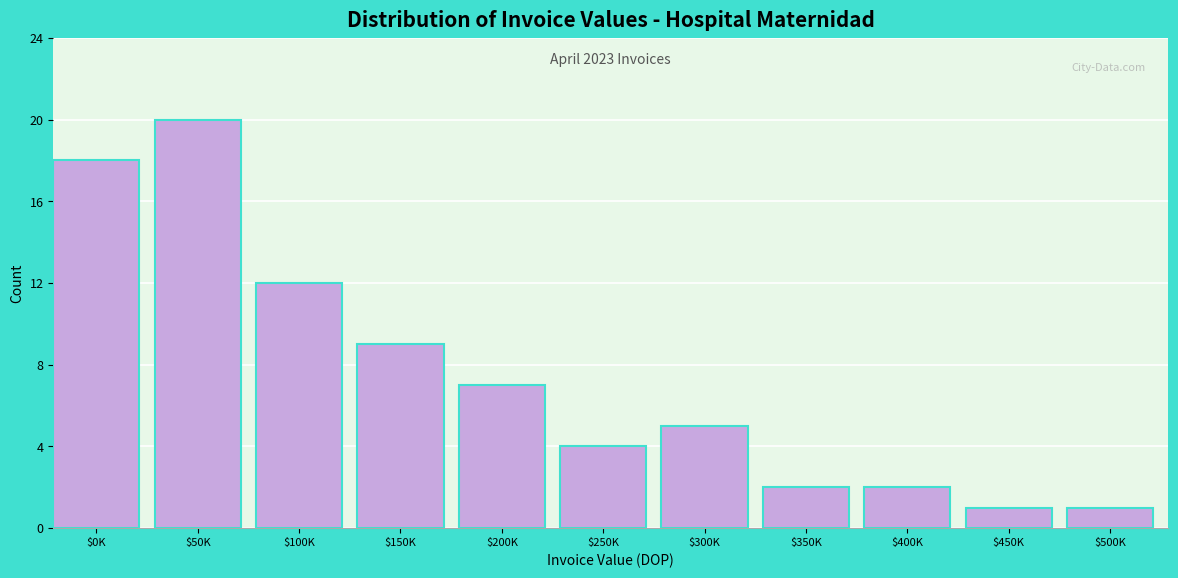

Reading right to left, extract all data points from this chart.

1	1	2	2	5	4	7	9	12	20	18